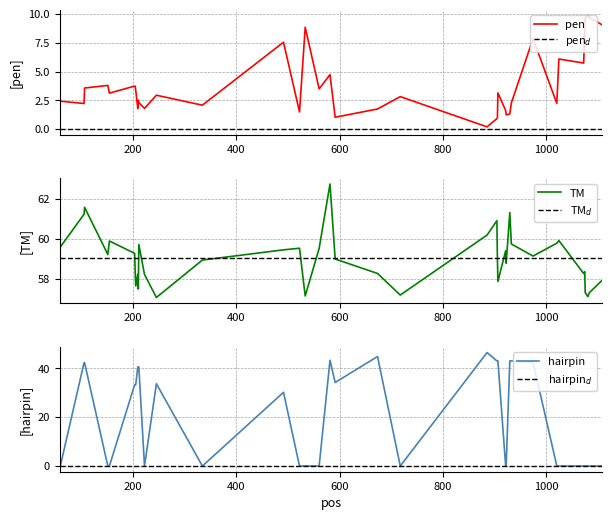

What is the highest value of the pen series?

9.9